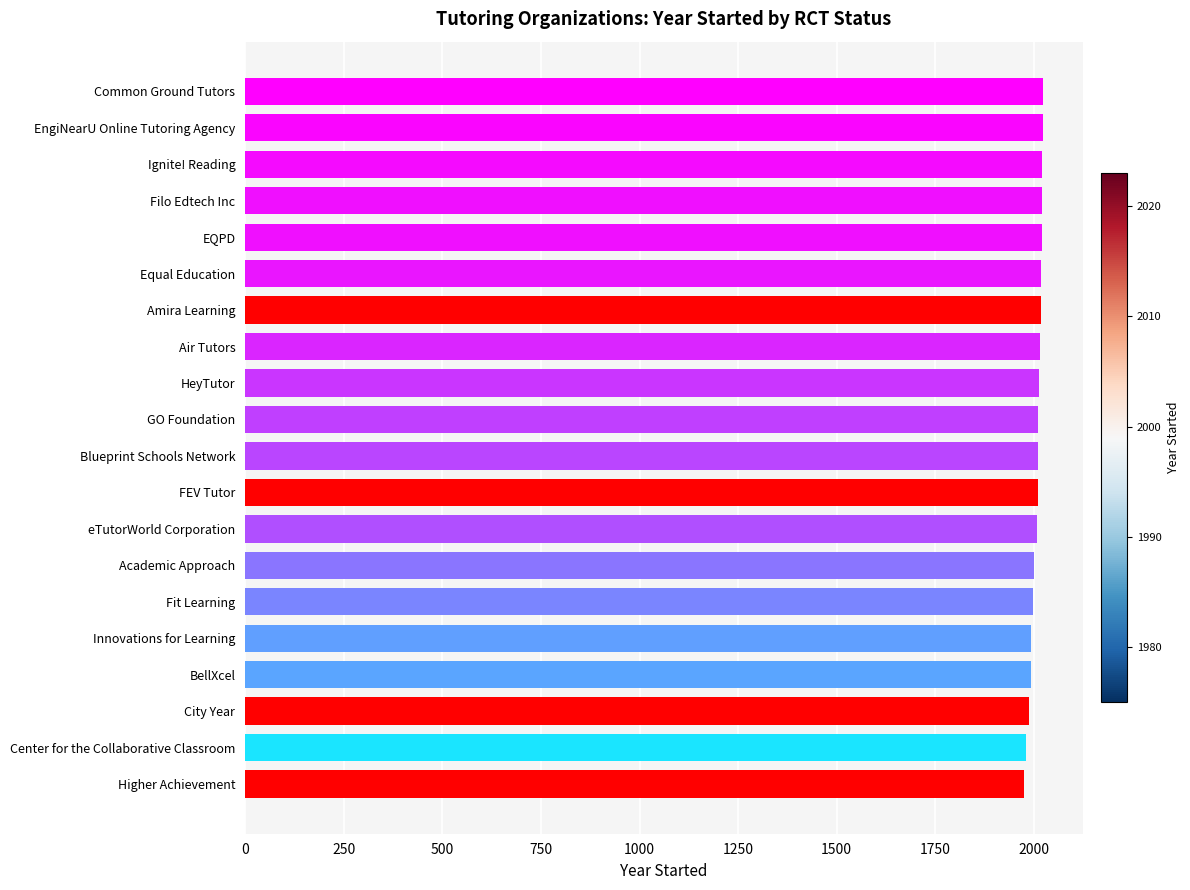

What is the sum of all values?

40138